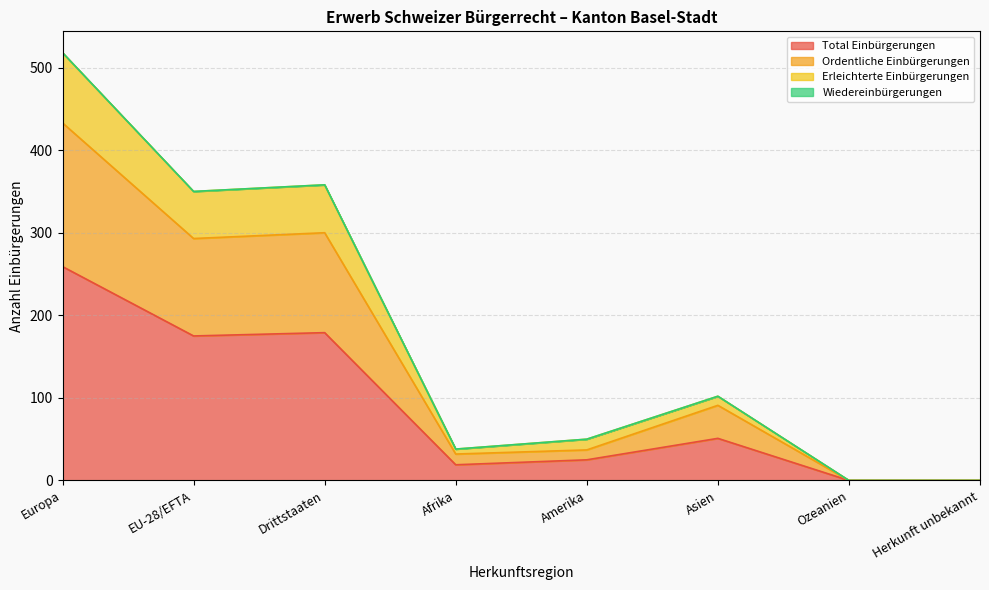

What is the maximum value for Total Einbürgerungen?

259